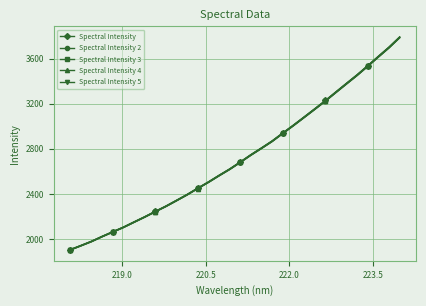

What is the value of the Spectral Intensity point at the 26th from the left?

3305.2